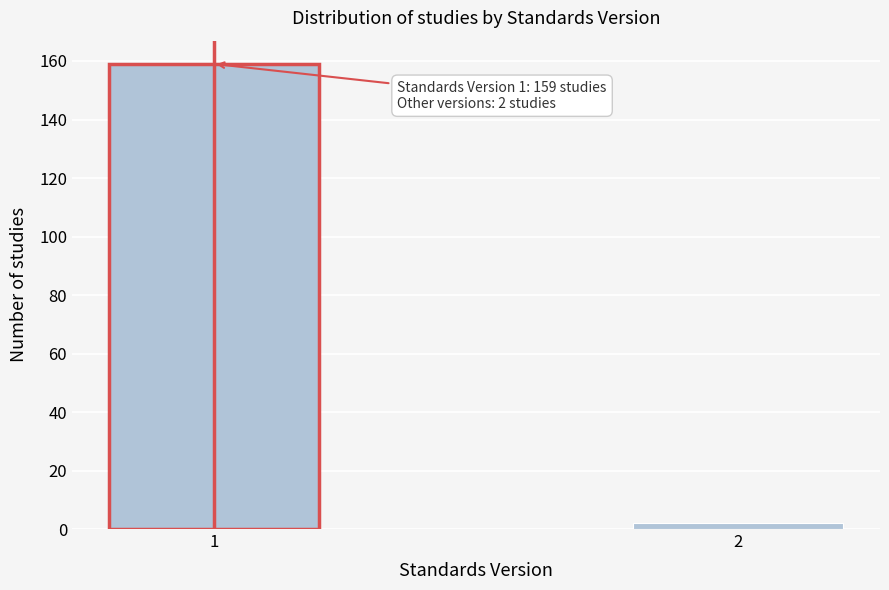

Reading left to right, what are all the values shown in this chart?

159	2